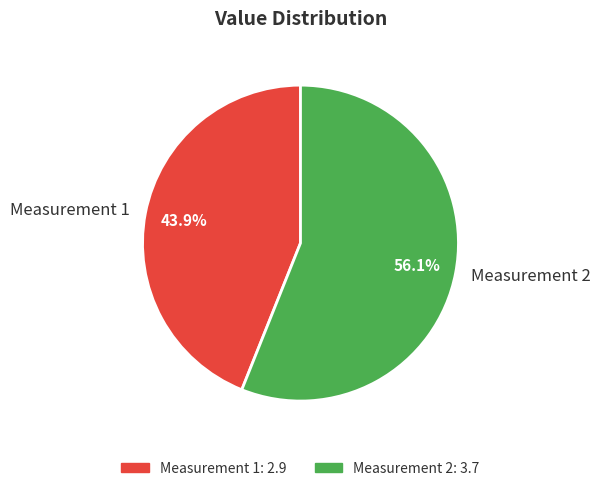

Which category has the biggest portion of the pie?

Measurement 2